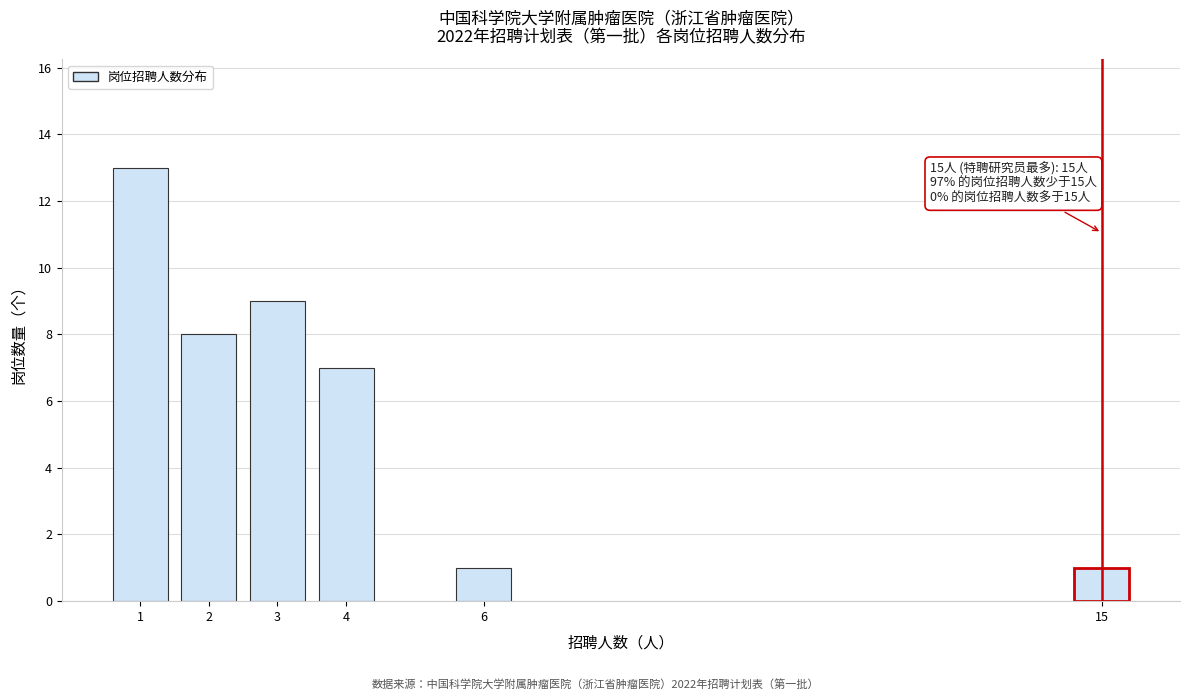

Reading left to right, extract all data points from this chart.

1=13	2=8	3=9	4=7	6=1	15=1